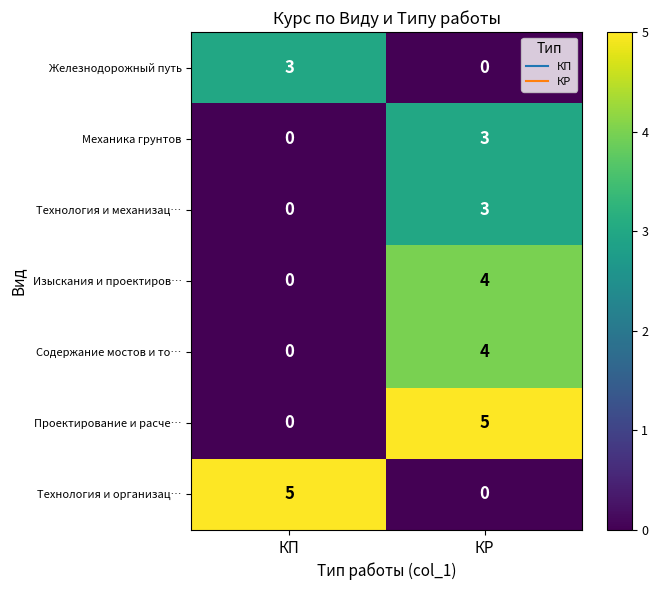

At which category is the sum across all series the highest?

КР